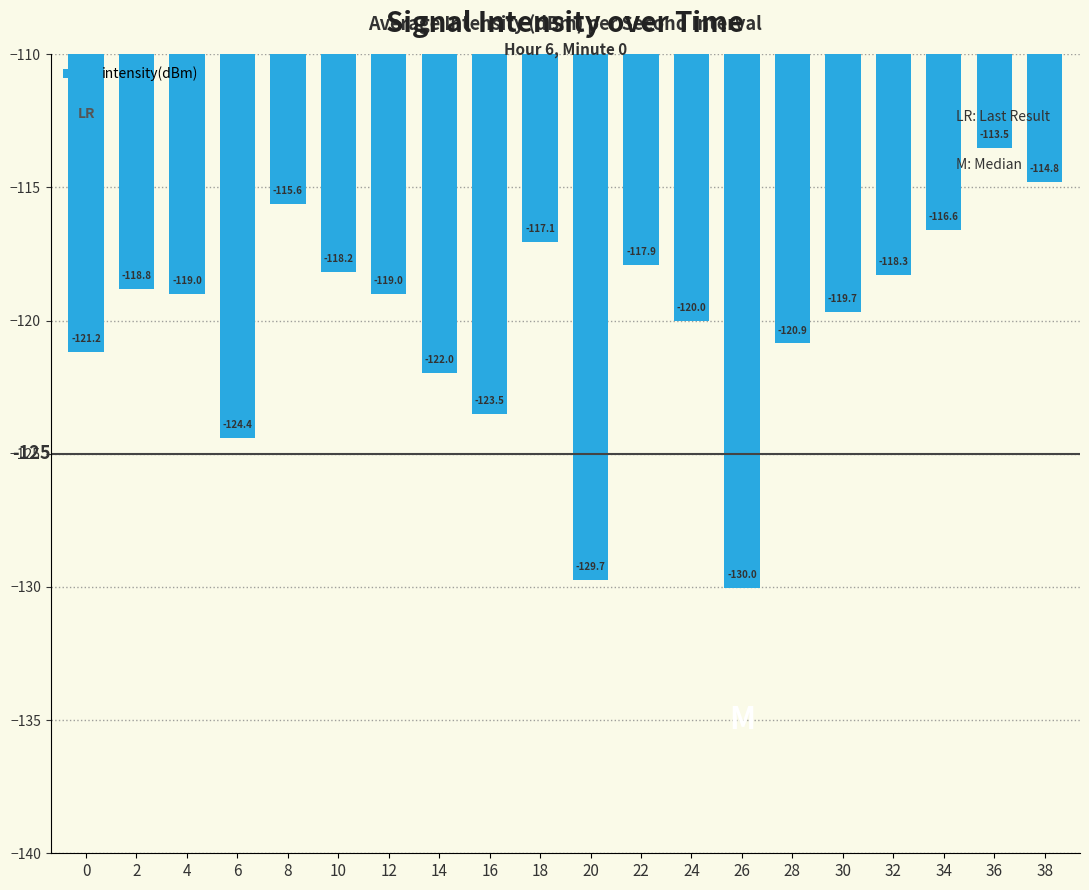

Reading right to left, extract all data points from this chart.

-114.8	-113.5	-116.6	-118.3	-119.7	-120.9	-130.0	-120.0	-117.9	-129.7	-117.1	-123.5	-122.0	-119.0	-118.2	-115.6	-124.4	-119.0	-118.8	-121.2